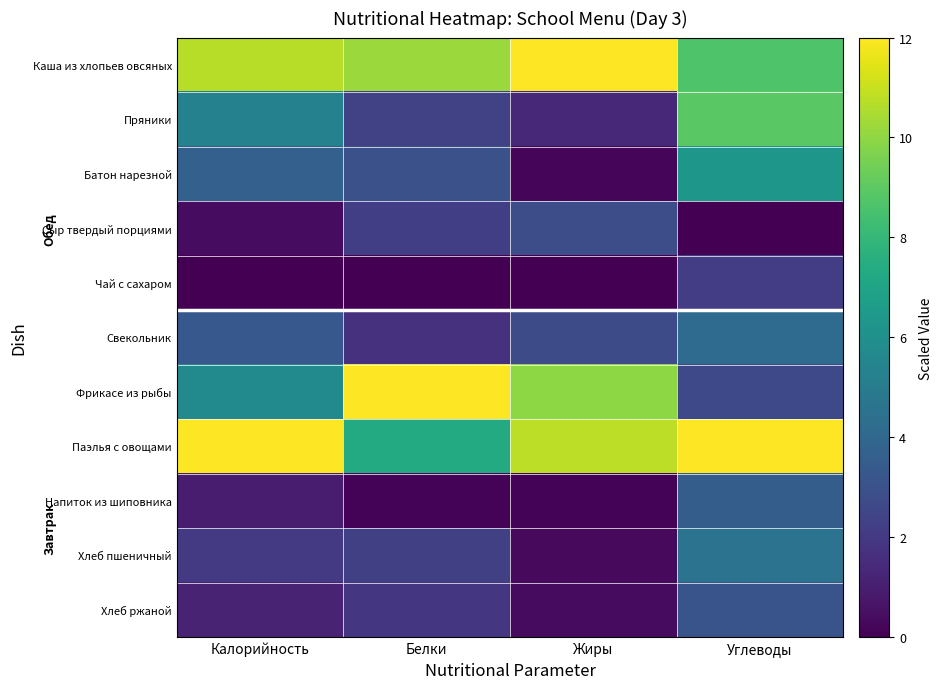

Which series has the largest total across all categories?

Паэлья с овощами